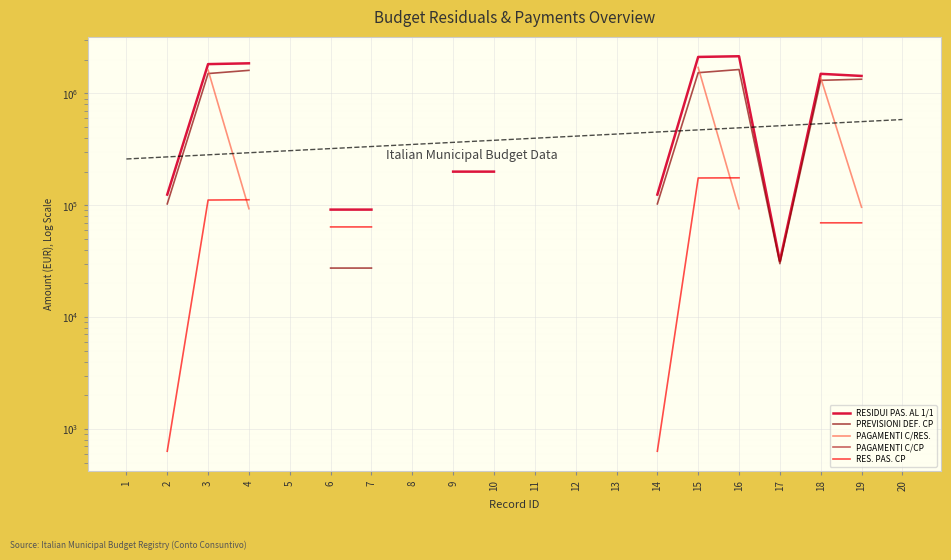

Is the value of PAGAMENTI C/CP at 13 greater than the value of PAGAMENTI C/RES. at 7?

No